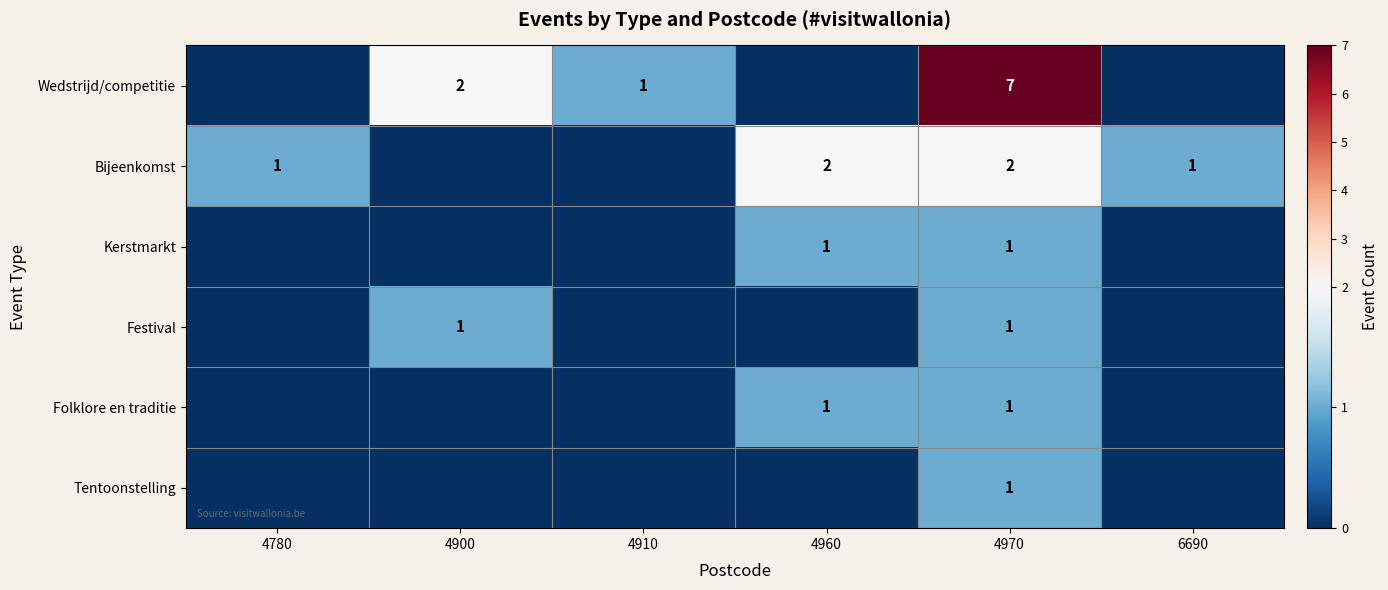

What is the difference between the highest and lowest values at 4970?

6